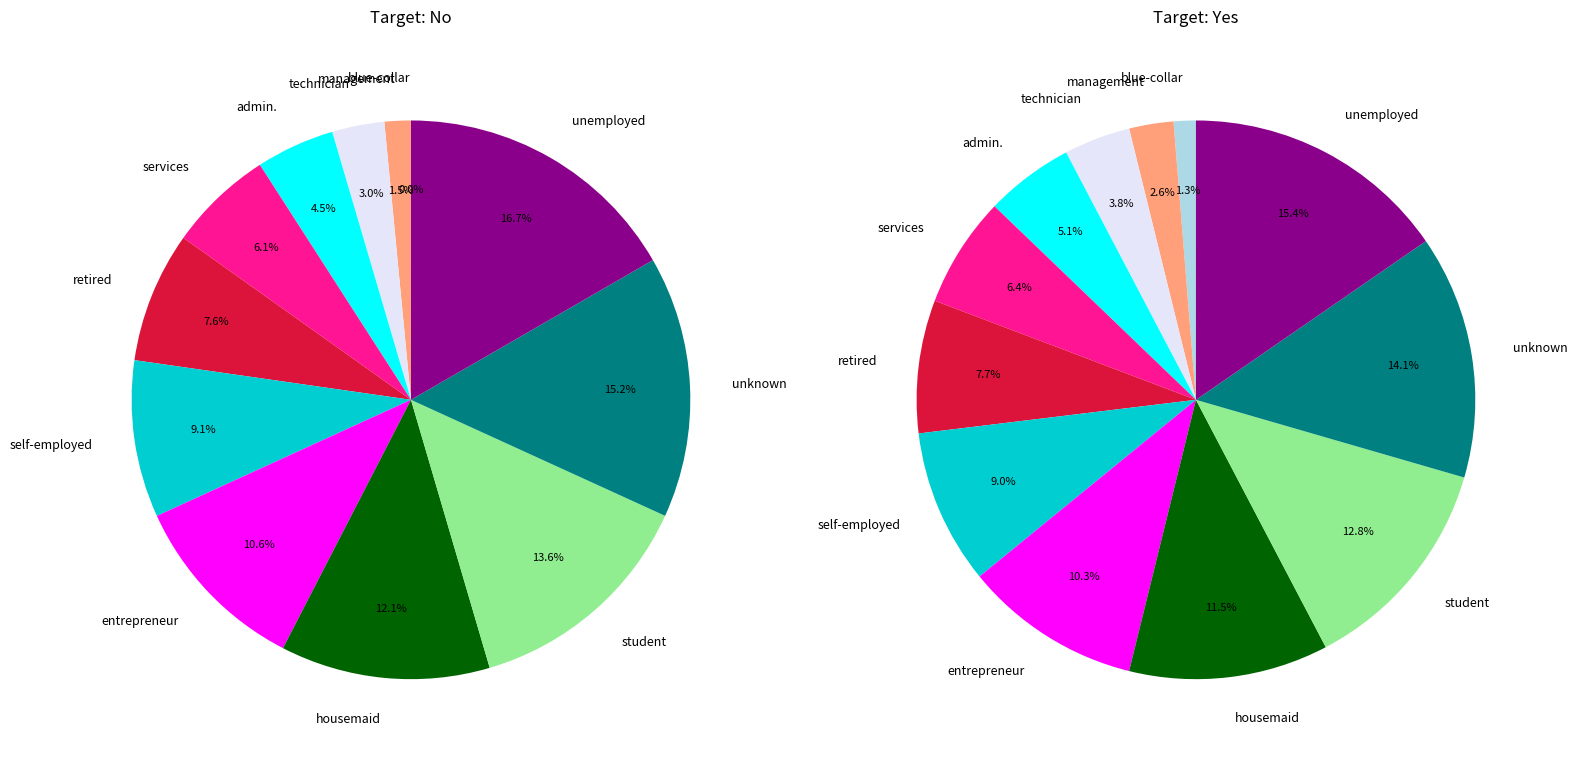

The 0.00175 slice represents 11% of the pie. True or false?

True